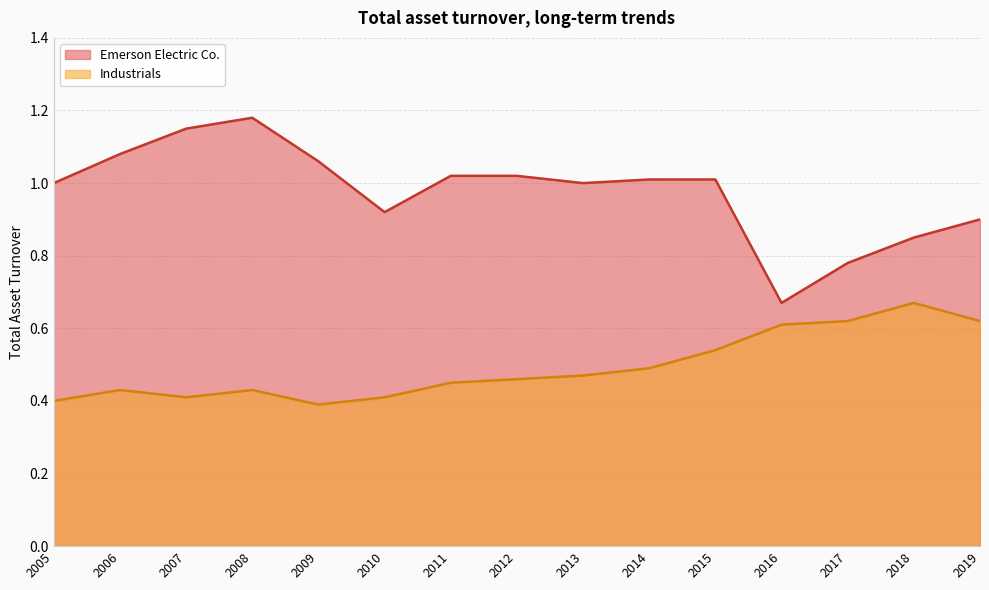

What is the total value across all series at 2019?

1.5